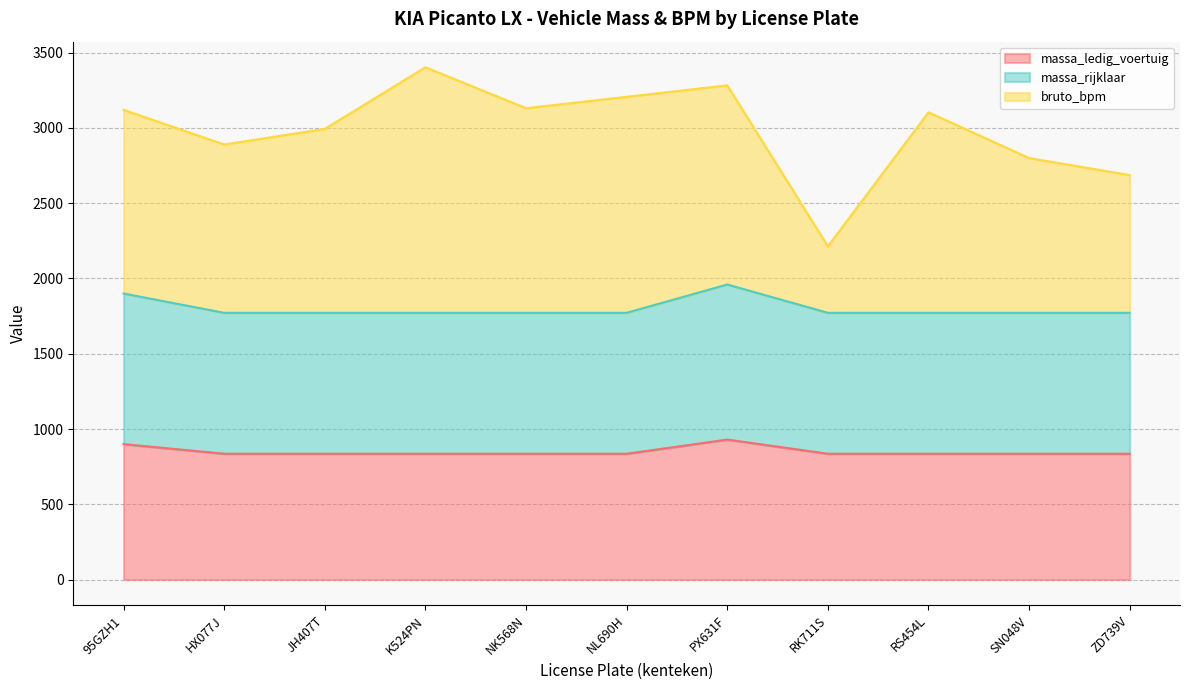

Between RS454L and ZD739V, which is larger?

RS454L